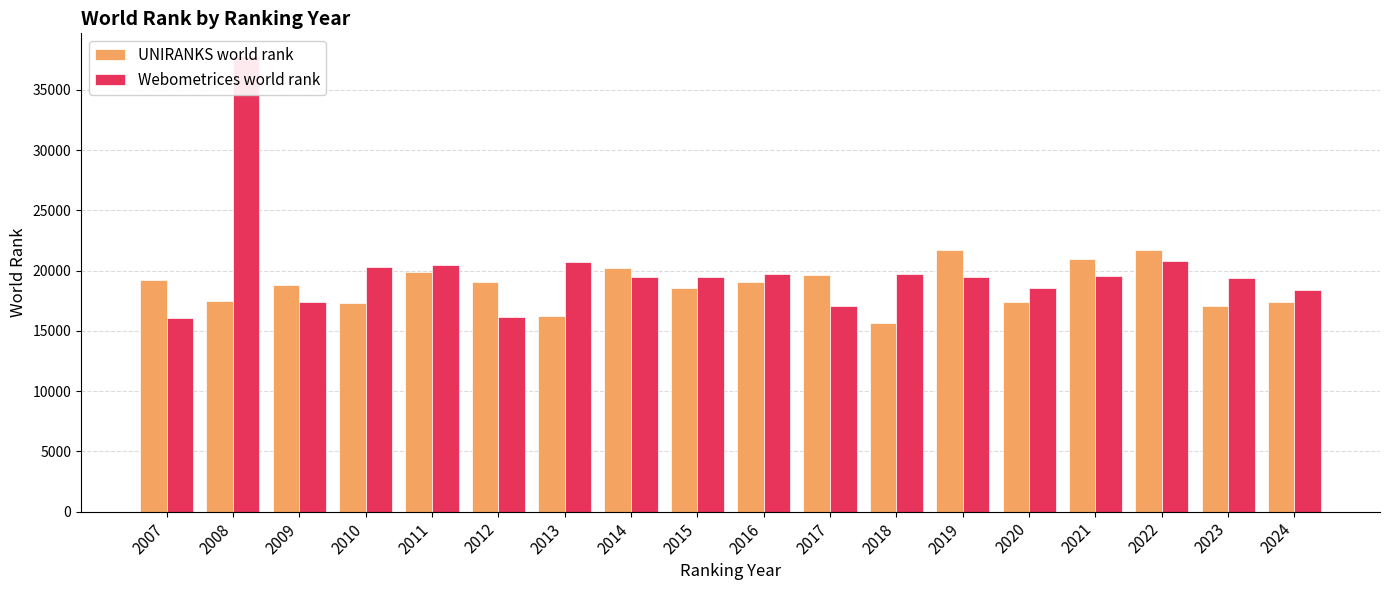

What is the difference between the second highest and minimum values in the UNIRANKS world rank series?

5989